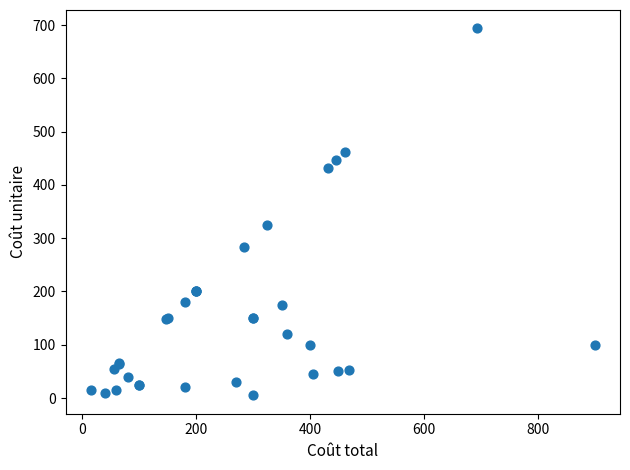

What Y value in the scatter plot is closest to 349?

325